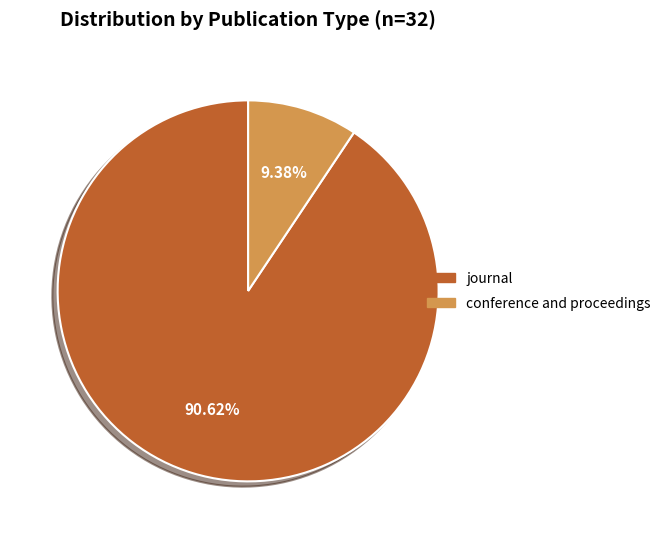

Approximately how many times larger is the value at conference and proceedings compared to journal?

0.1